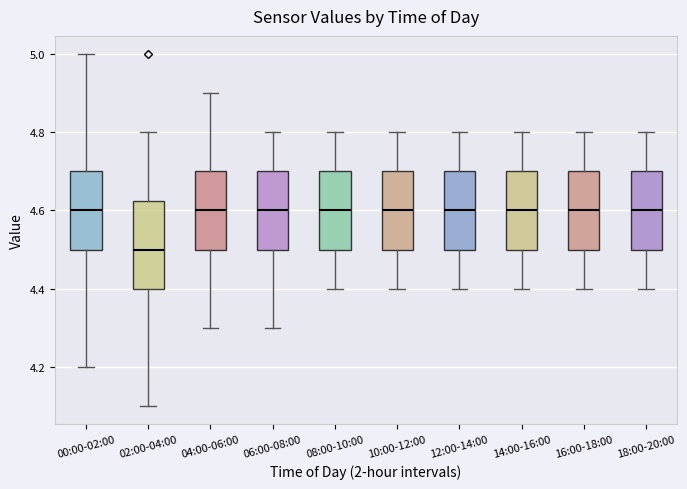

Which box has the lowest median line?

02:00-04:00